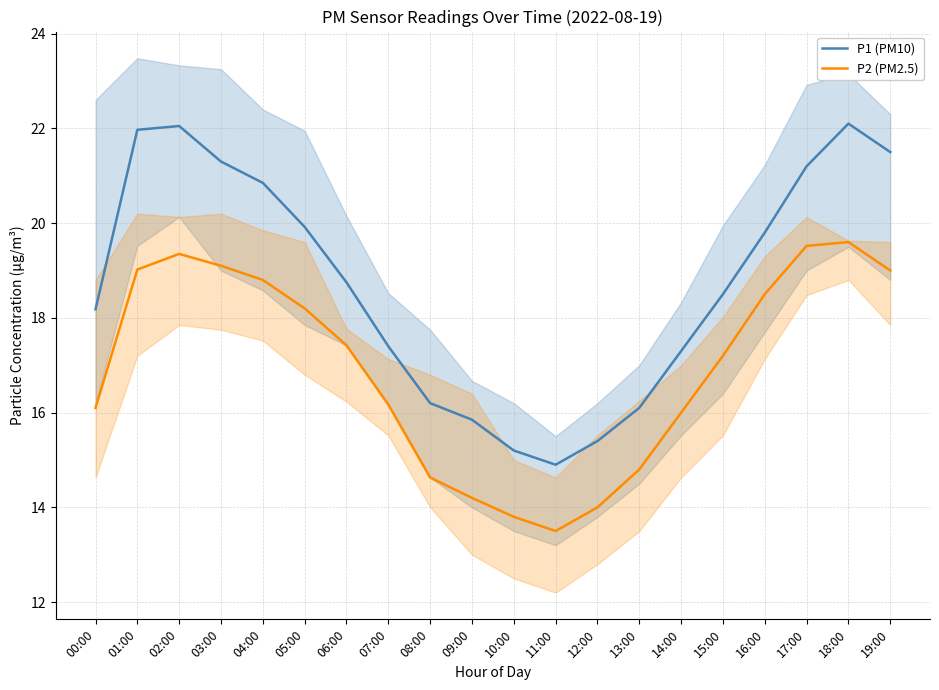

What is the label of the 7th point from the left?

06:00